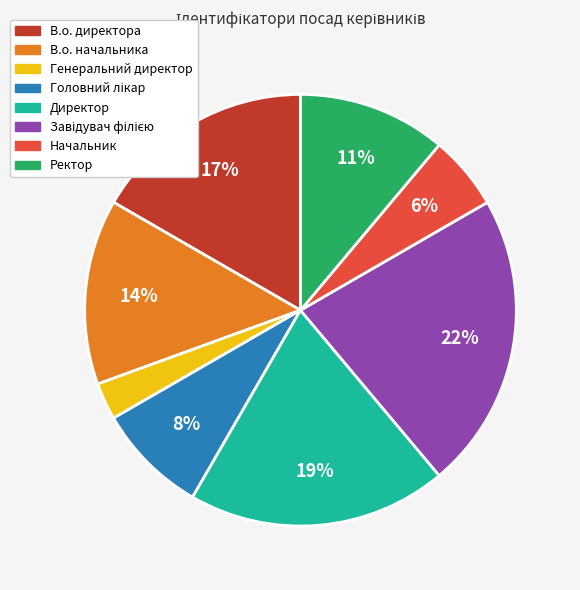

Do Ректор and В.о. начальника together represent more than half of the pie?

No